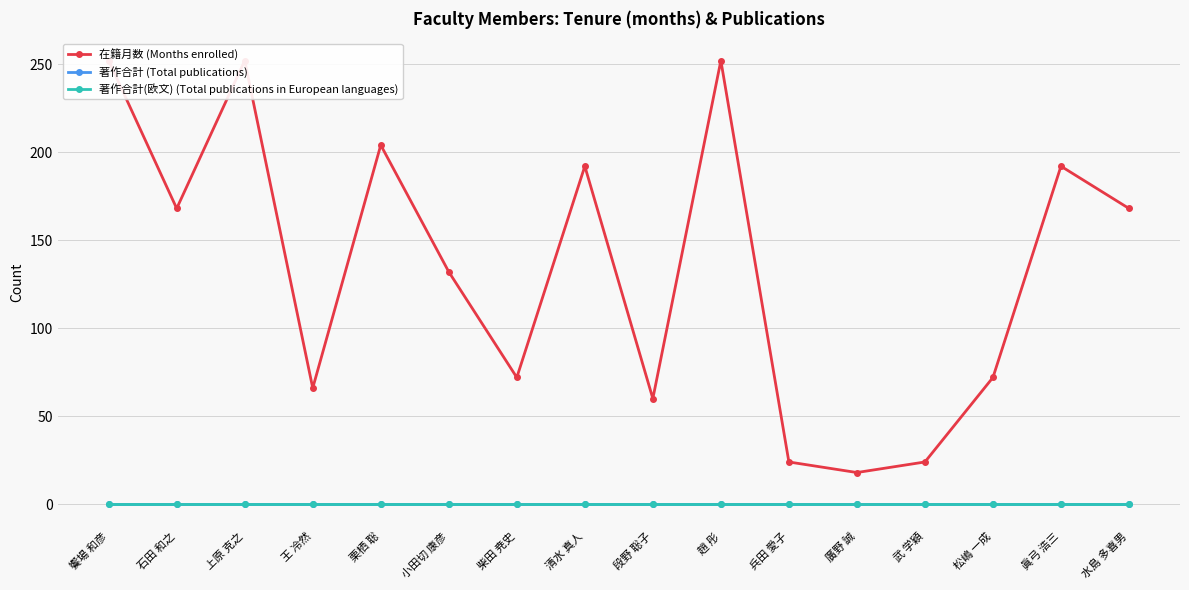

The 在籍月数 (Months enrolled) series shows 38 at 武 学穎. True or false?

False